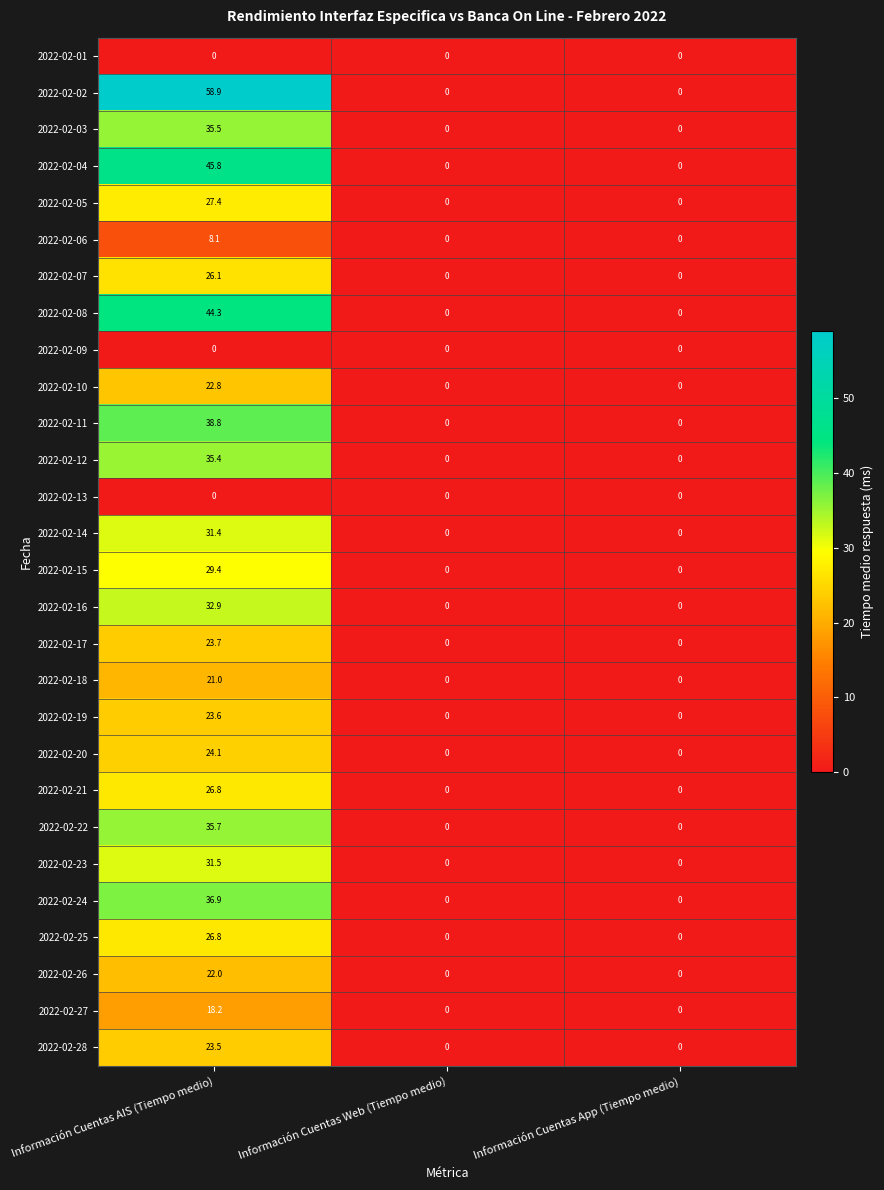

What is the greatest value displayed?

58.9